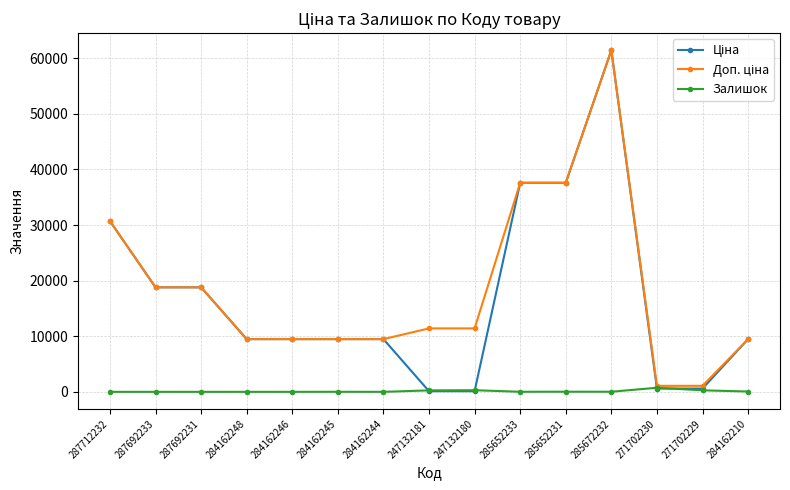

Count the number of categories in the chart.

15